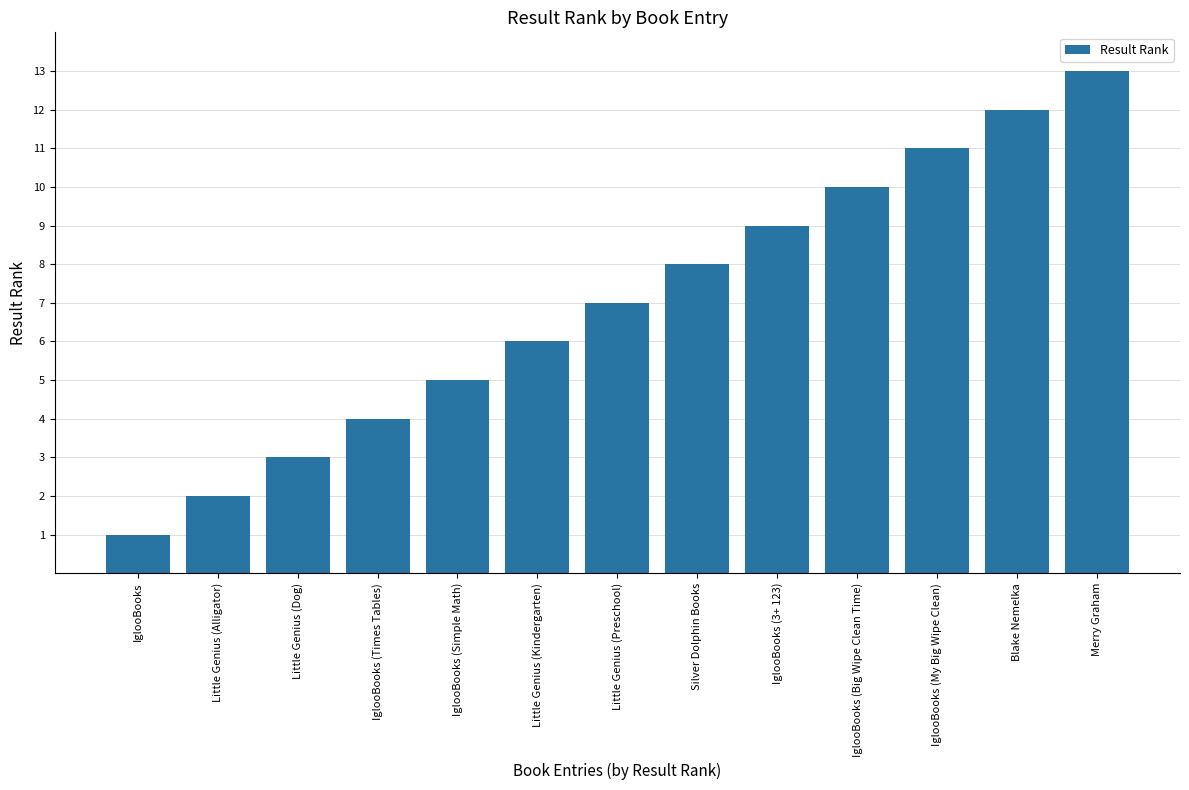

True or false: the data shows 5 at IglooBooks (Simple Math).

True